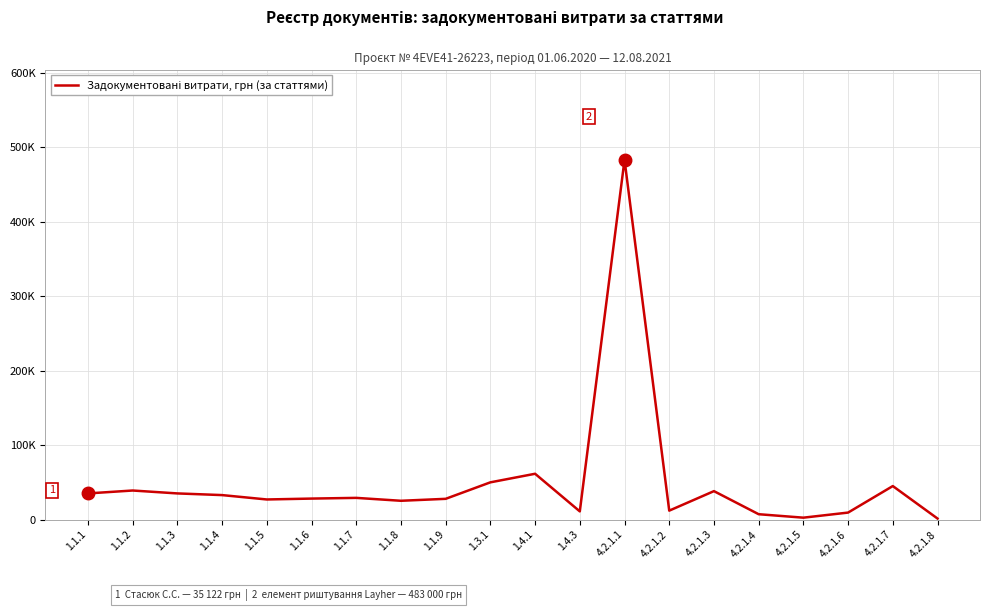

The value at 1.1.7 is 49593. True or false?

False